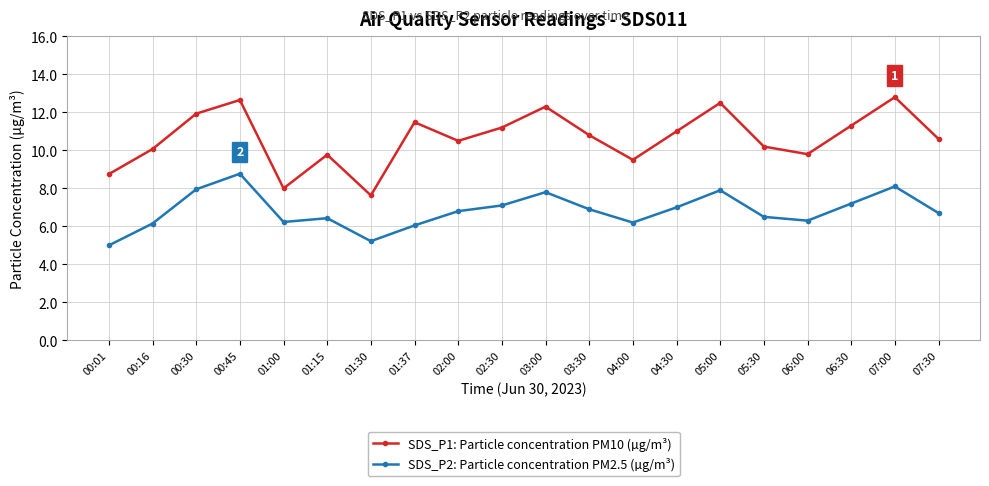

True or false: SDS_P2: Particle concentration PM2.5 (µg/m³) and SDS_P1: Particle concentration PM10 (µg/m³) cross at least once.

False